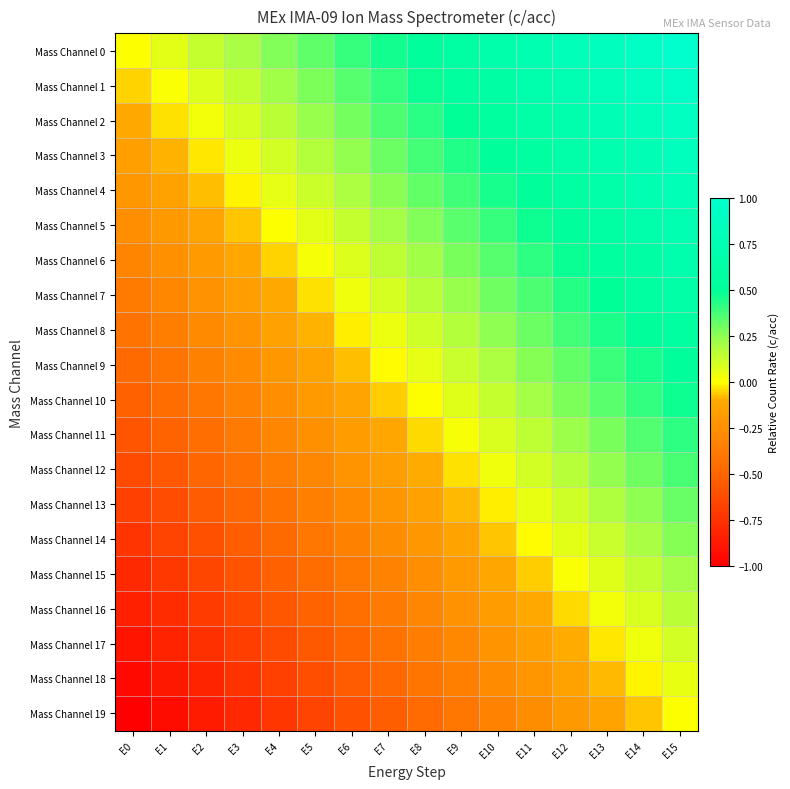

Which category has the lowest value across all series?

E0